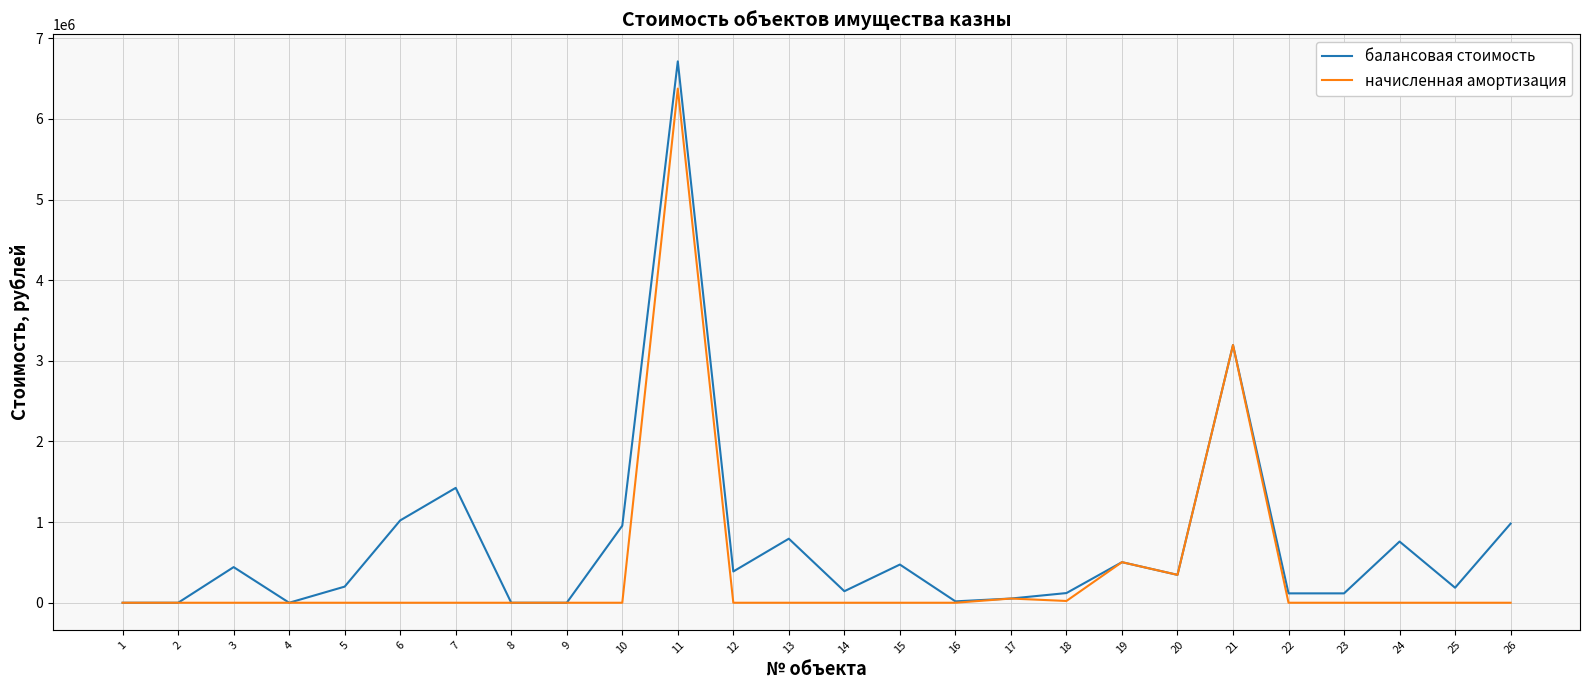

Which series has the widest spread of values?

балансовая стоимость